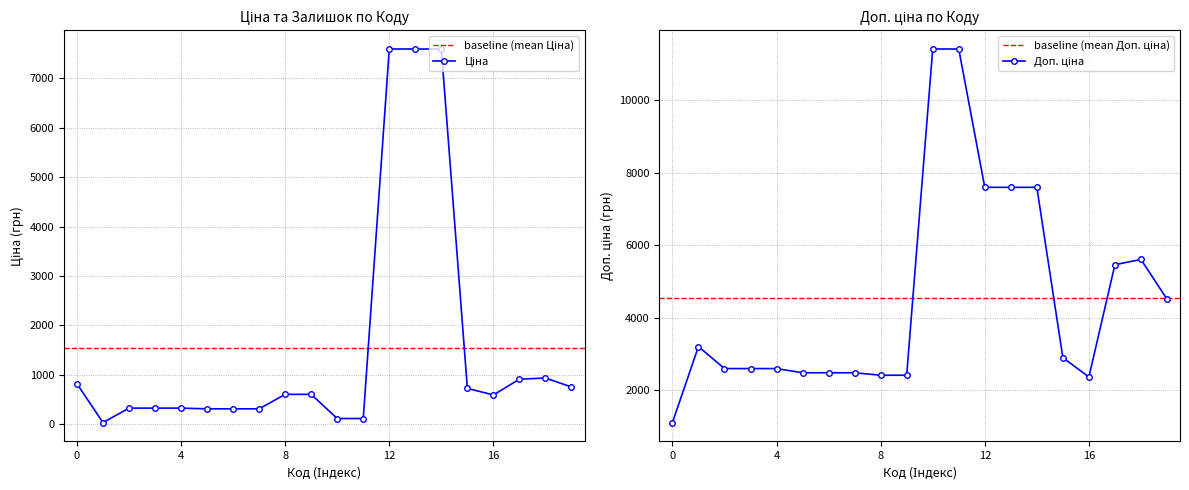

Which series has the largest range (max minus min)?

Доп. ціна